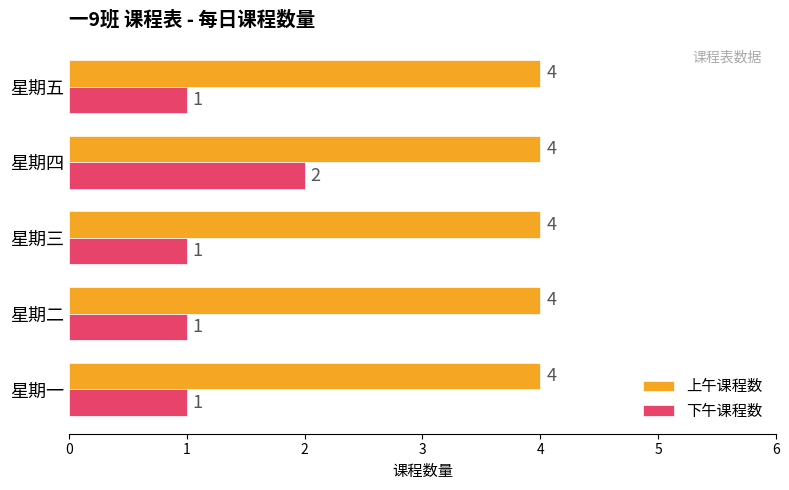

Which series changed the most between 星期四 and 星期五?

下午课程数